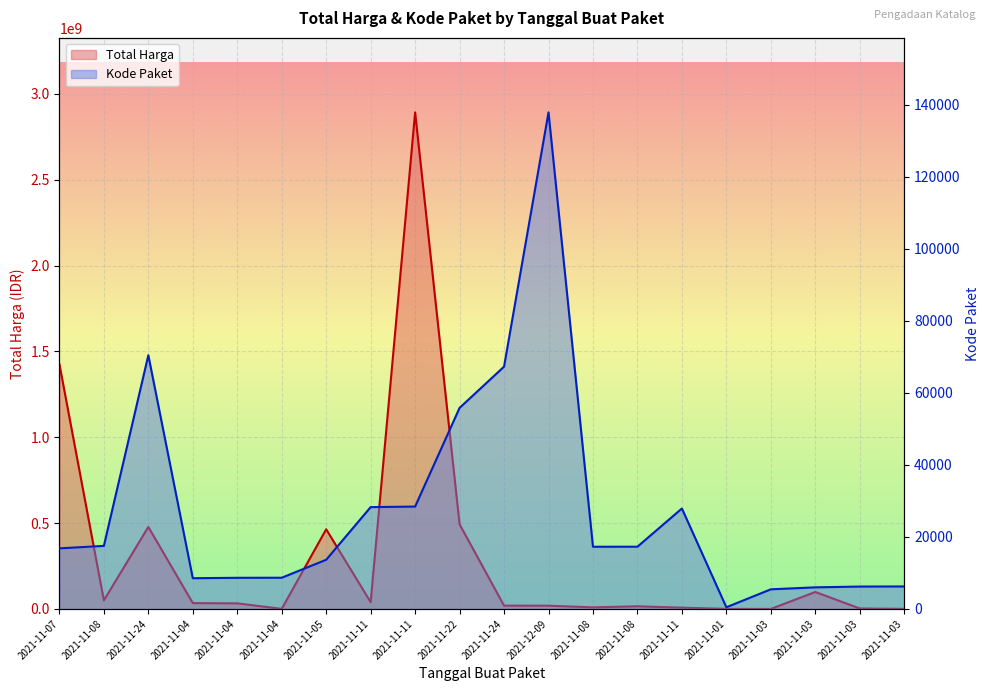

Reading left to right, transcribe all the data shown in this chart.

Total Harga line: 2021-11-07=1425867900	2021-11-08=49730040	2021-11-24=477600000	2021-11-04=34000000	2021-11-04=32441200	2021-11-04=577875	2021-11-05=464002100	2021-11-11=39440000	2021-11-11=2892122000	2021-11-22=493000000	2021-11-24=19175000	2021-12-09=18900000	2021-11-08=9180000	2021-11-08=15513960	2021-11-11=7401240	2021-11-01=333600	2021-11-03=78000	2021-11-03=98772570	2021-11-03=2772000	2021-11-03=265000
Kode Paket line: 2021-11-07=16823	2021-11-08=17509	2021-11-24=70453	2021-11-04=8530	2021-11-04=8646	2021-11-04=8668	2021-11-05=13652	2021-11-11=28271	2021-11-11=28425	2021-11-22=55826	2021-11-24=67279	2021-12-09=137876	2021-11-08=17272	2021-11-08=17283	2021-11-11=27891	2021-11-01=464	2021-11-03=5449	2021-11-03=5997	2021-11-03=6214	2021-11-03=6246